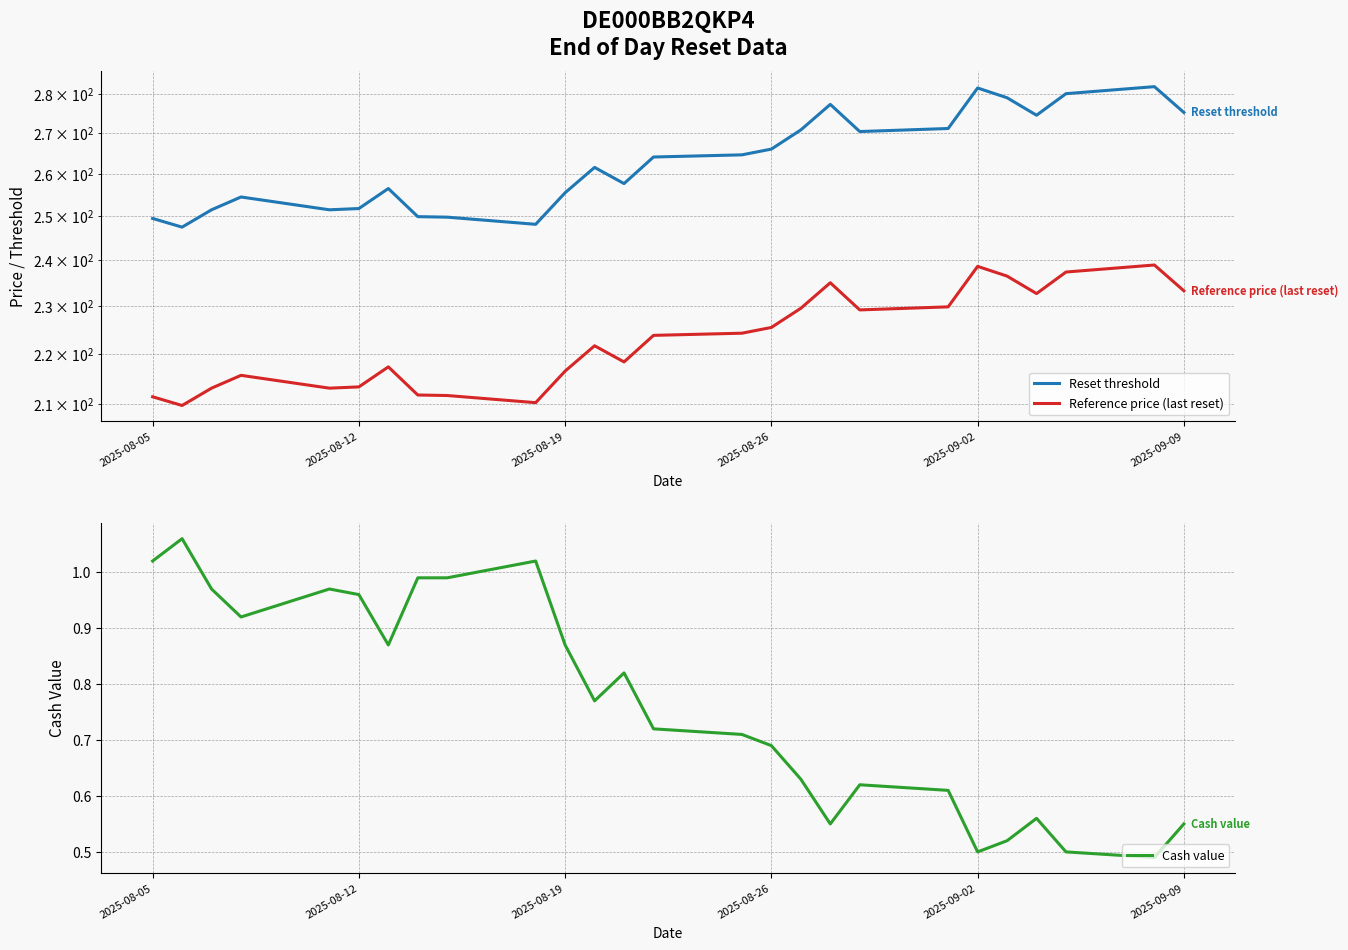

Does the chart display data point markers on the line(s)?

No